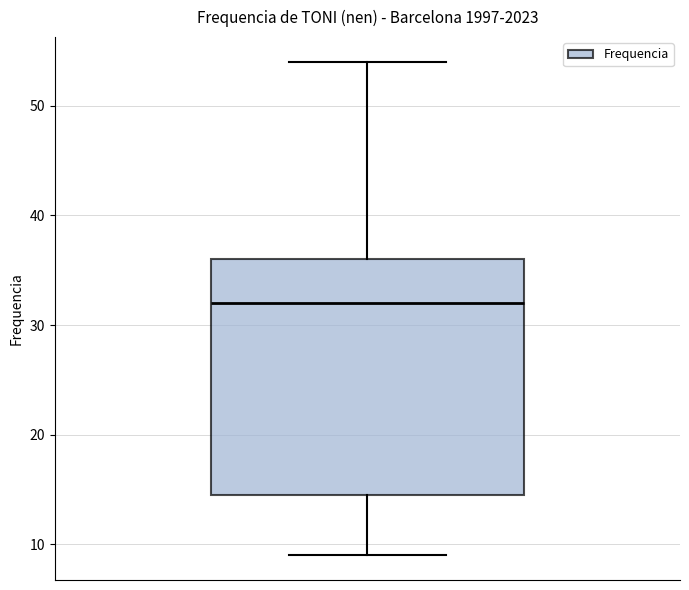

Read this box plot against the y-axis: the position of the median line, the range covered by the box, and the ends of both whiskers. The values are not printed on the chart, so give them approximately, as read against the axis.

median 32, box 15 to 36, whiskers 9 to 54